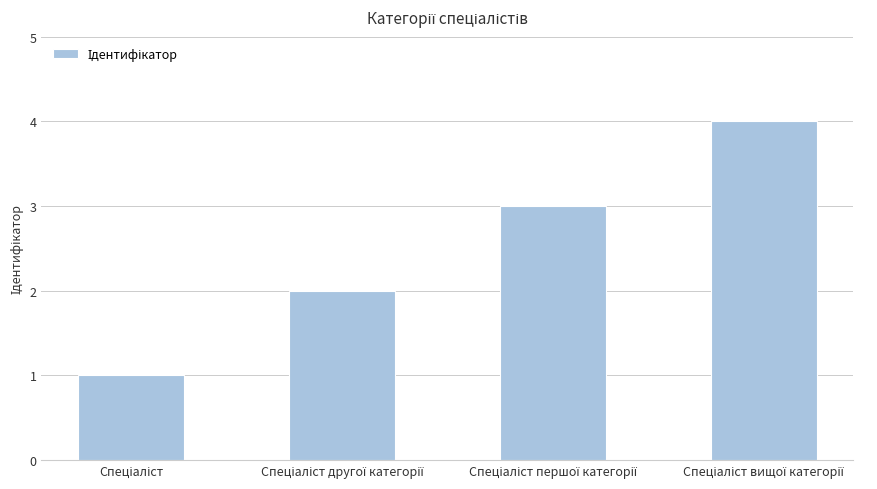

What is the difference between the maximum and minimum values?

3